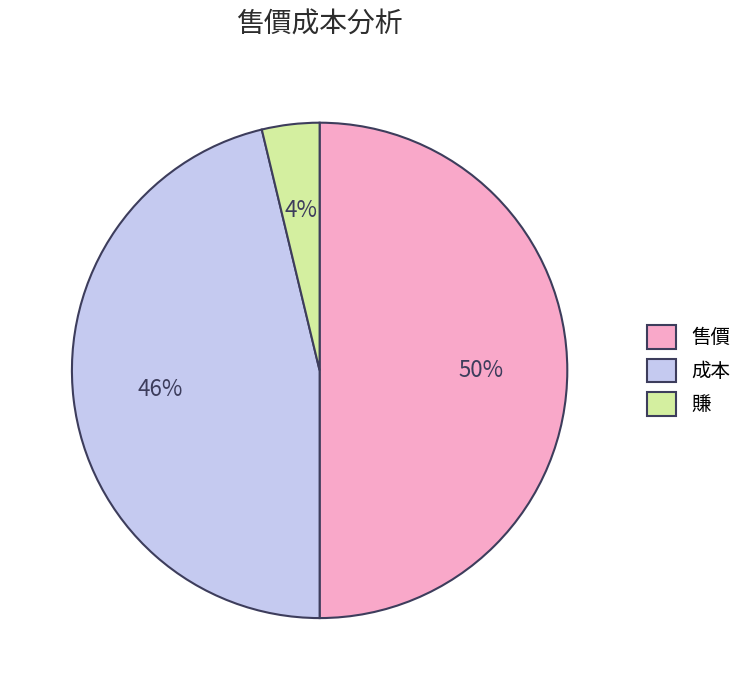

To the nearest percent, what is the difference between the largest and smallest slice percentages?

46%